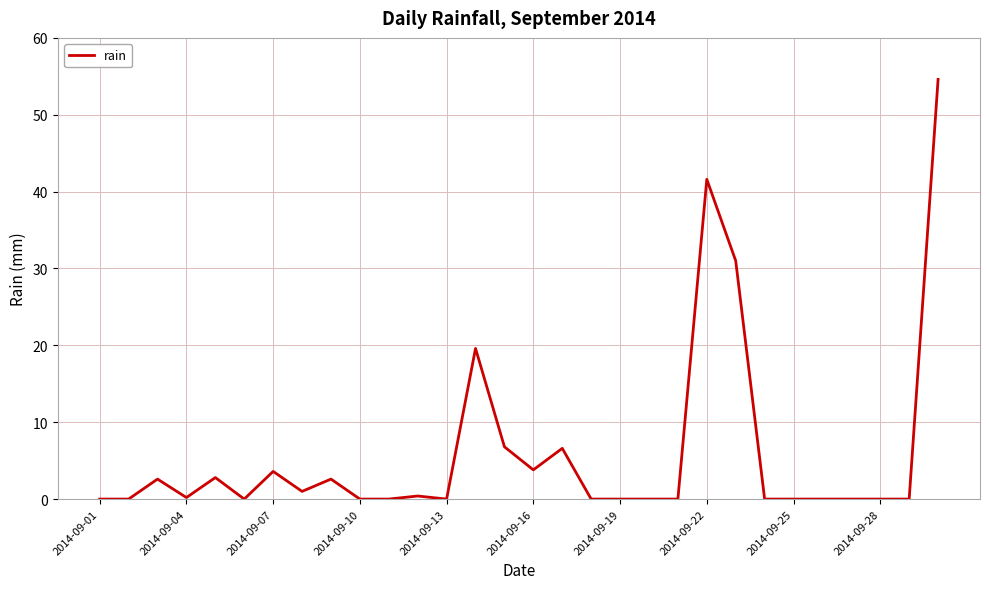

What is the greatest value displayed?

54.6